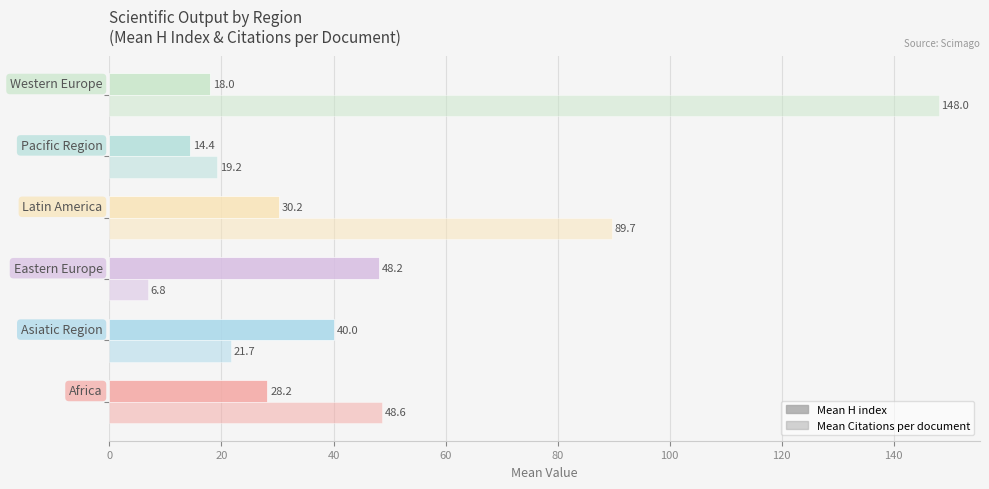

Count the number of categories in the chart.

6